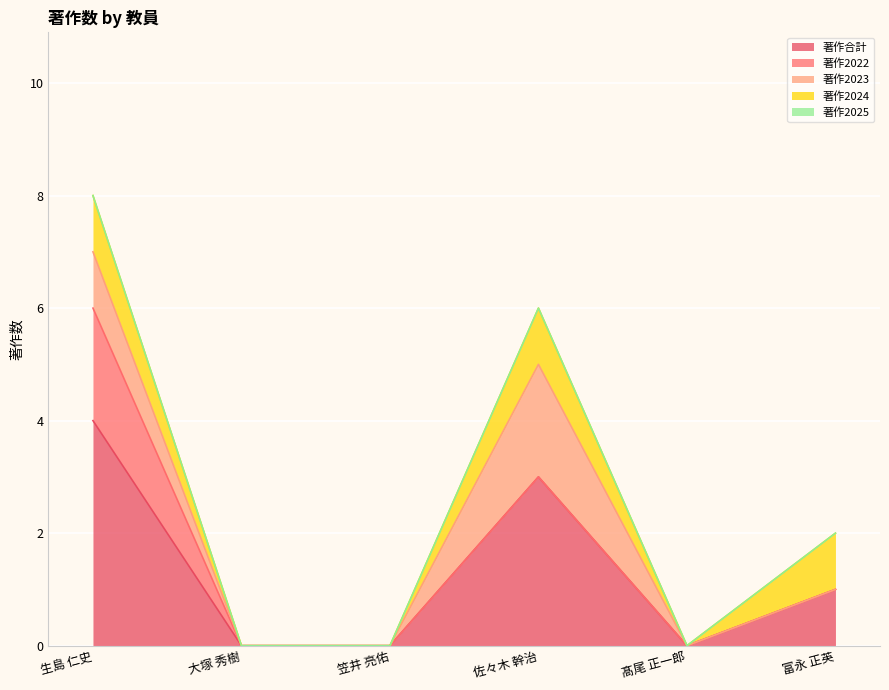

True or false: 著作2022 and 著作2023 intersect in this chart.

False